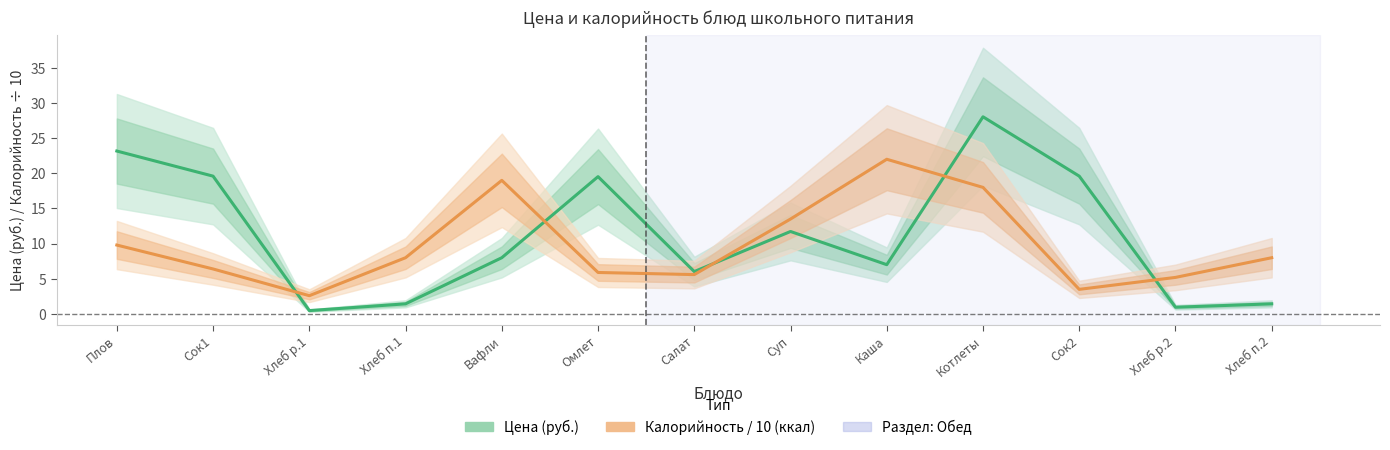

What is the label of the 1st point from the left?

Плов